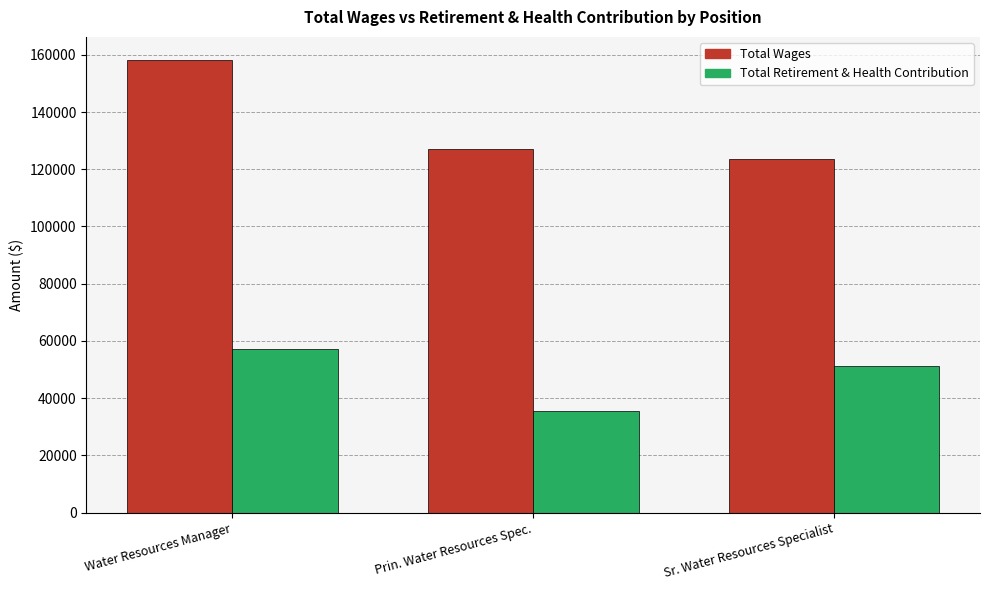

Is it true that Total Retirement & Health Contribution equals 57198 at Water Resources Manager?

True